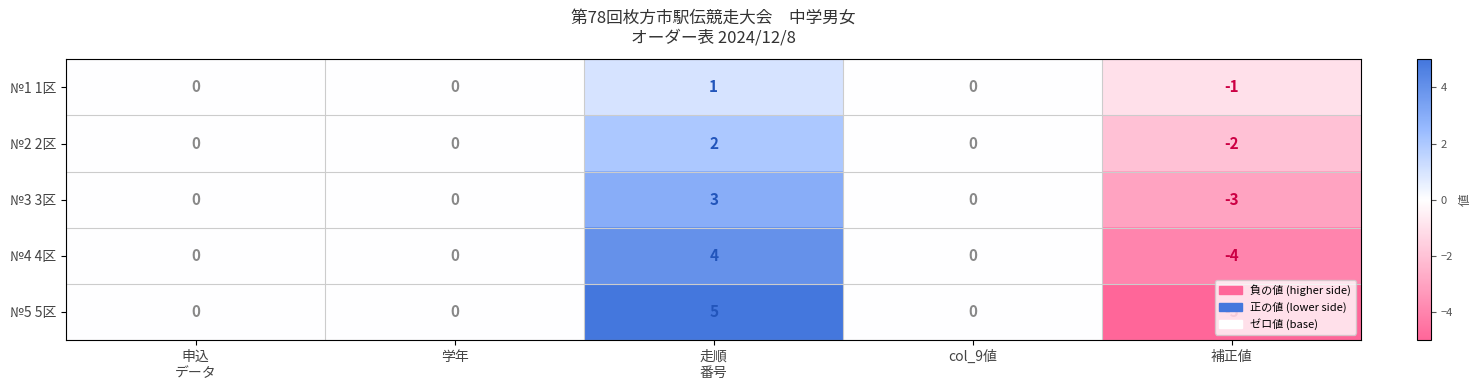

What is the greatest value displayed?

5